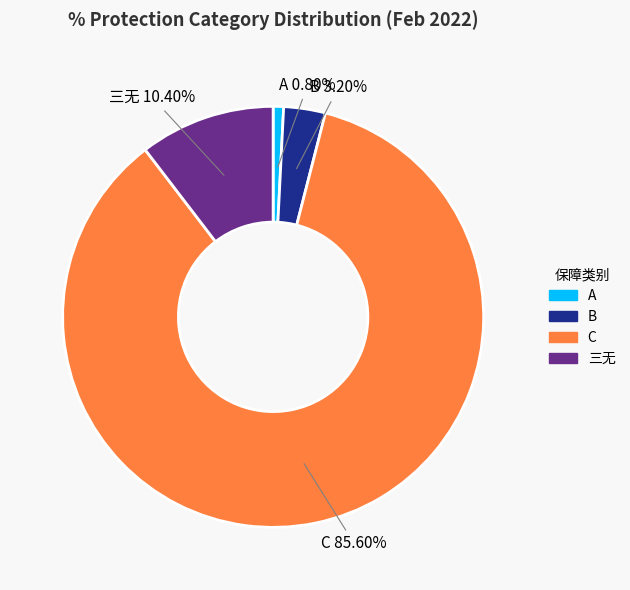

What is the smallest slice in the pie chart?

A